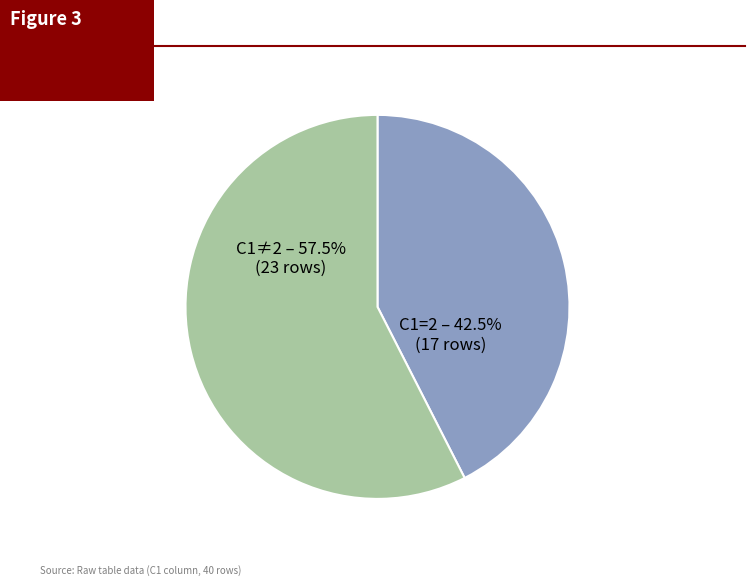

Is there a majority slice in this chart?

Yes